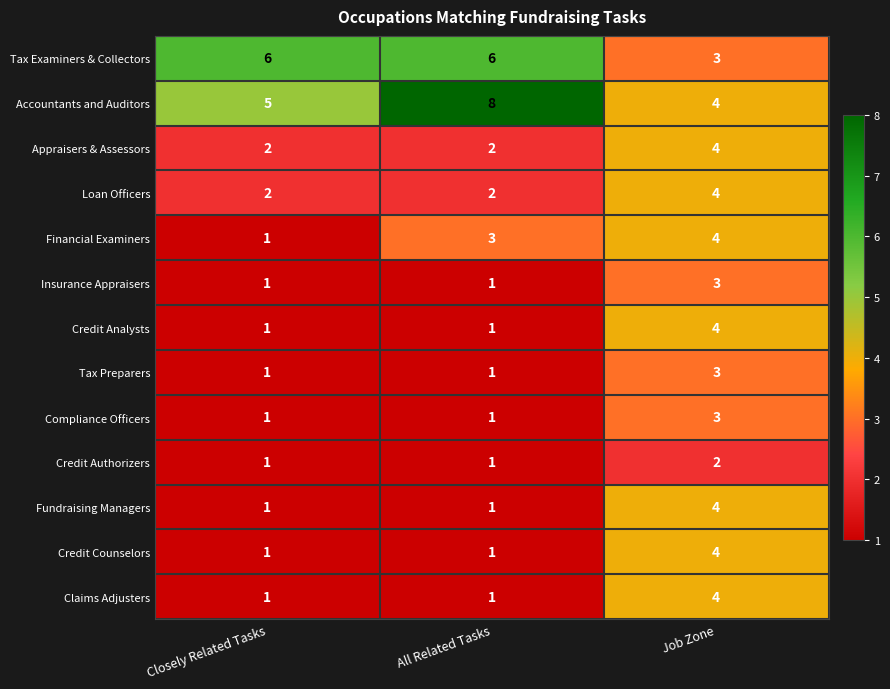

What is the highest value of the Credit Analysts series?

4